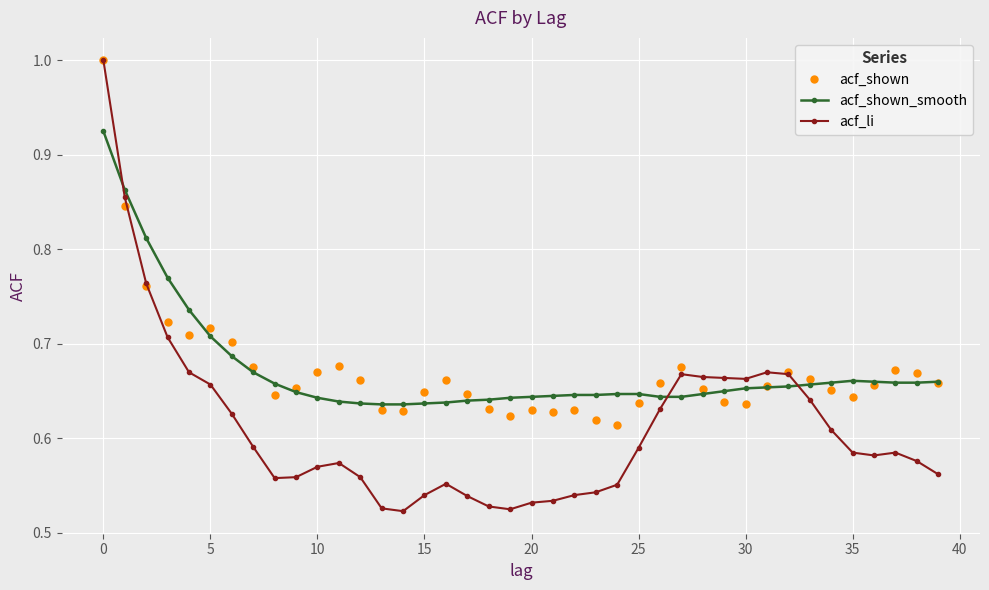

Which series has the largest range (max minus min)?

acf_li